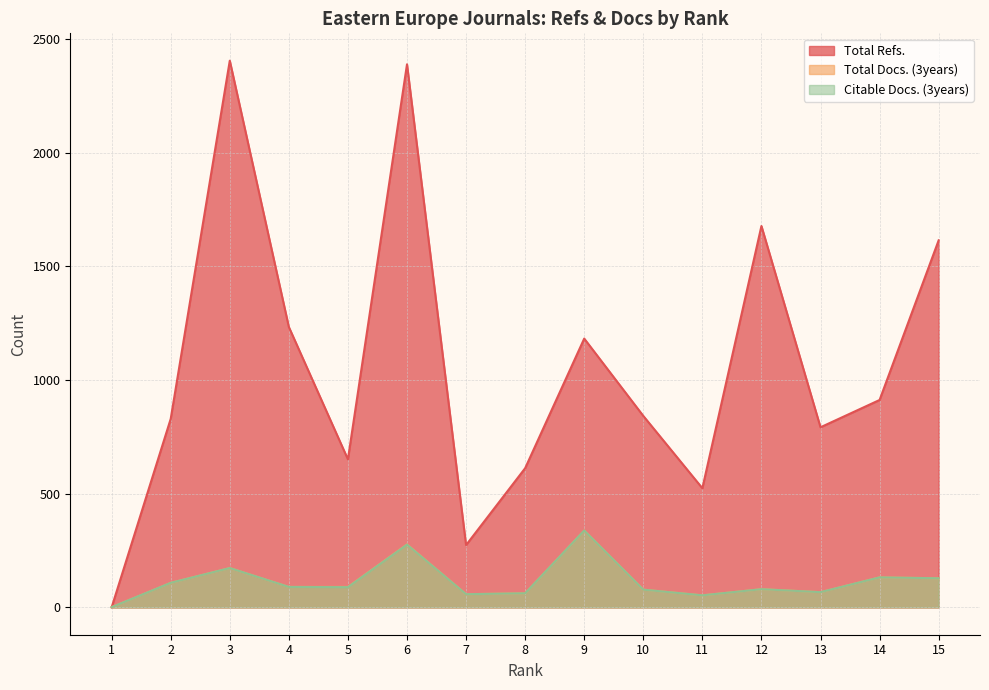

Which category has the highest value across all series?

3